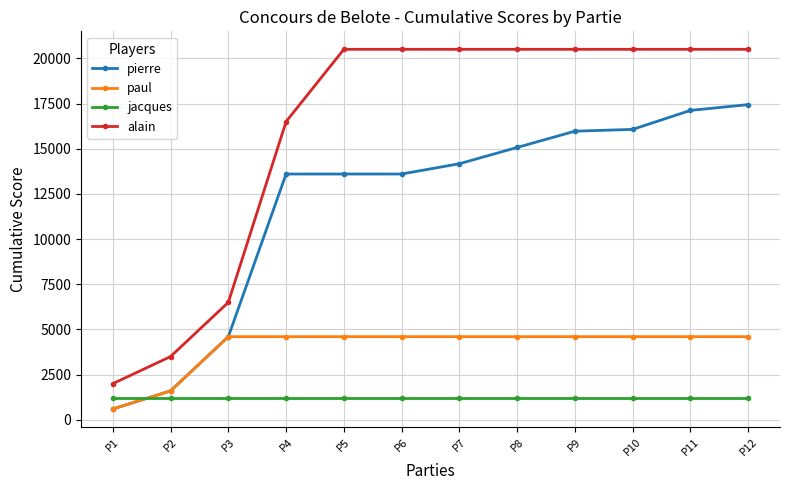

What is the difference between the highest and lowest values at P11?

19300